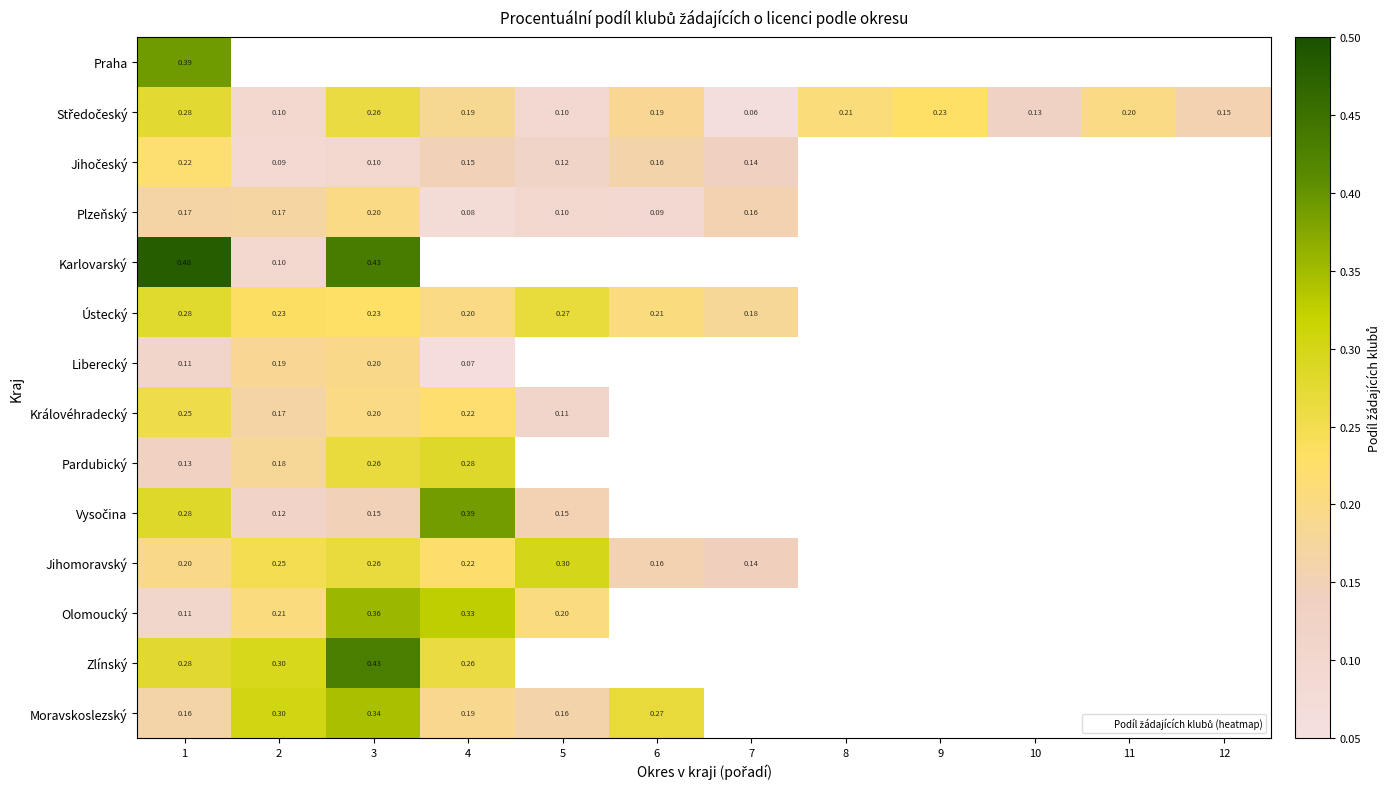

What is the minimum value shown in the chart?

0.1